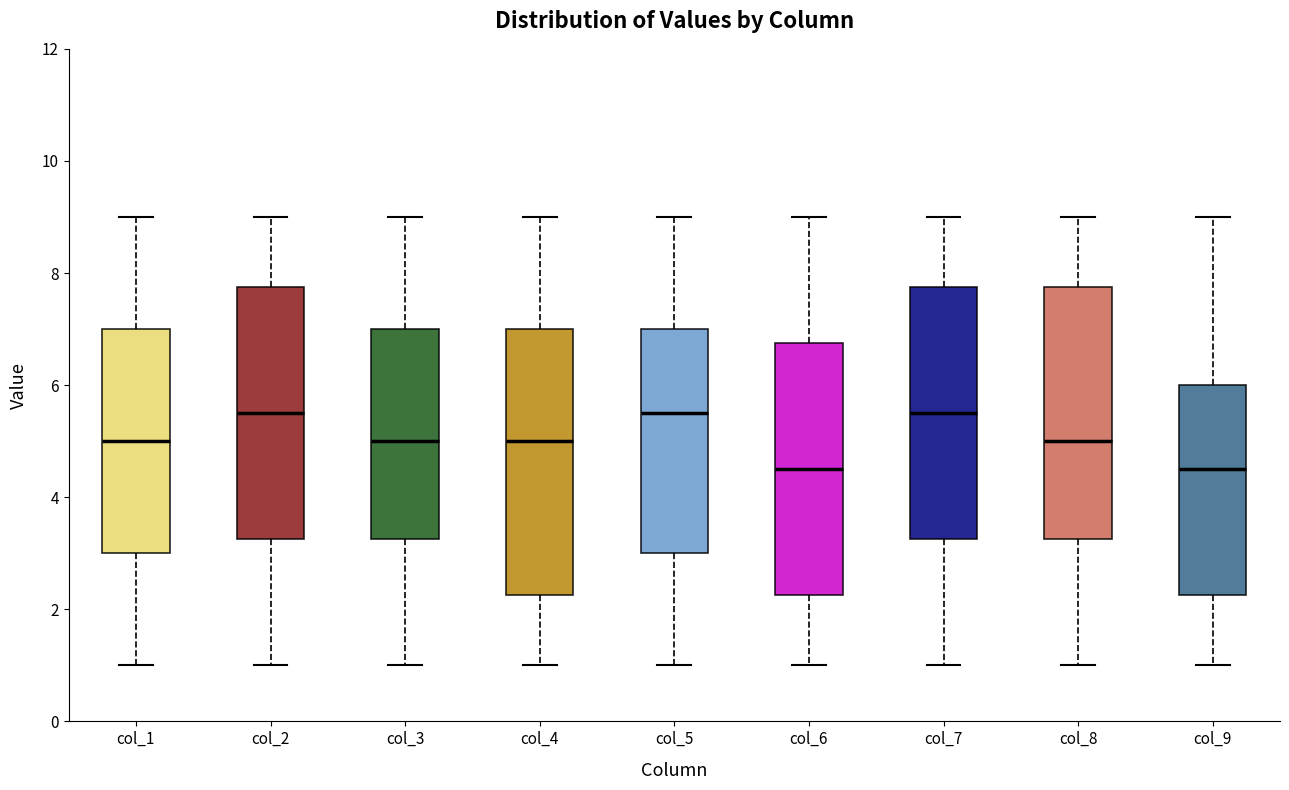

Where does the lower whisker of the box for col_2 end on the y-axis? The values are not printed on the chart, so give them approximately, as read against the axis.

1.0